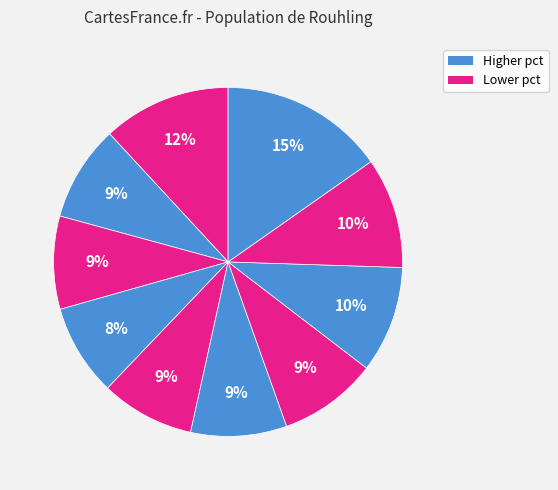

How many segments does this pie chart have?

10